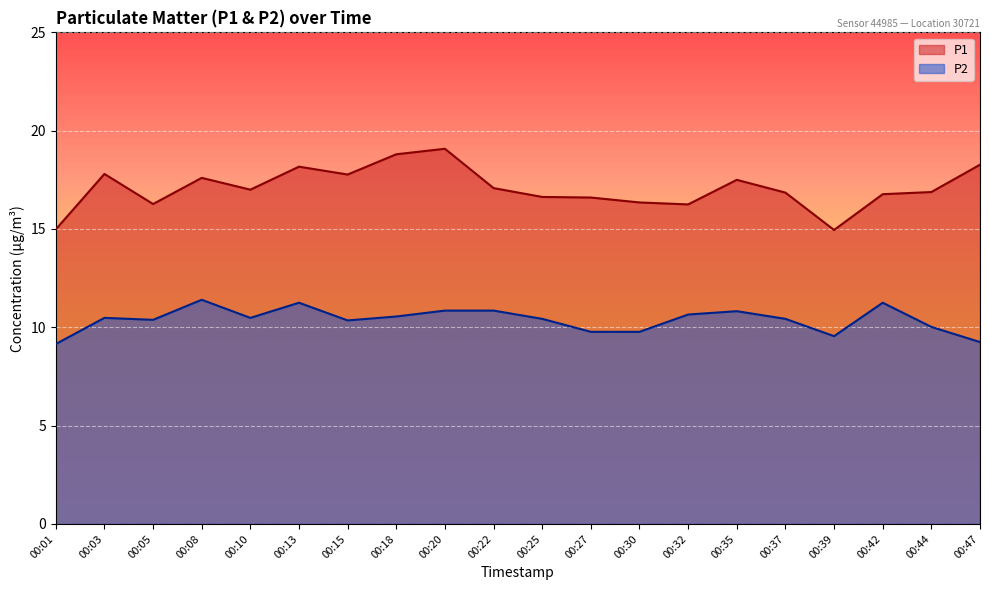

True or false: P1 has more than 0 interior local peaks.

True